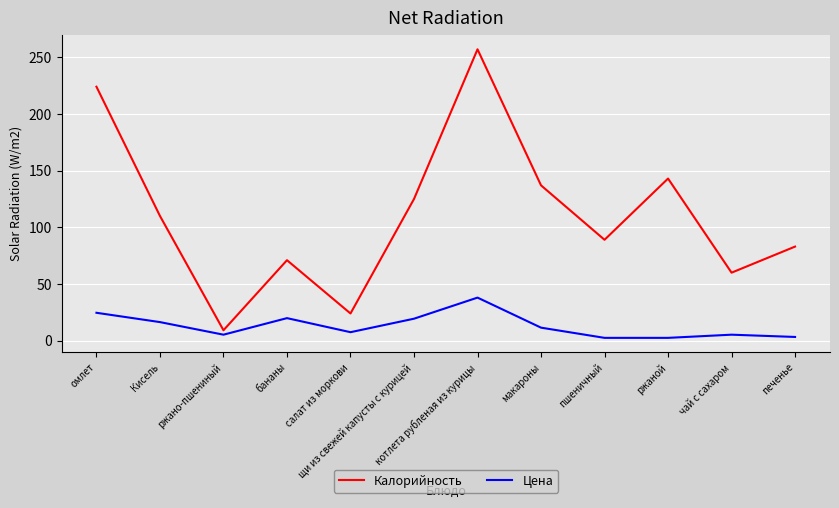

What is the spread (max minus min) of values at ржано-пшениный?

3.9